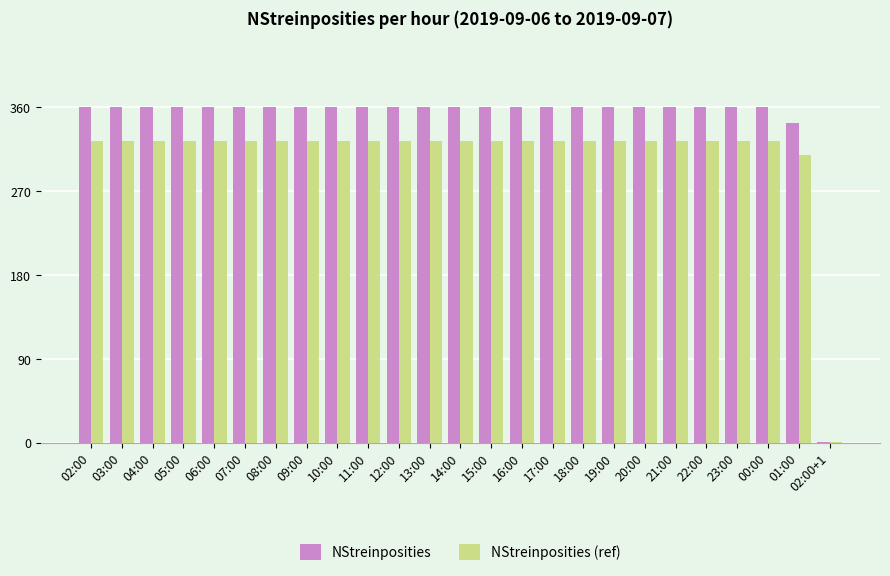

The value of NStreinposities (ref) at 17:00 is 324.0. True or false?

True